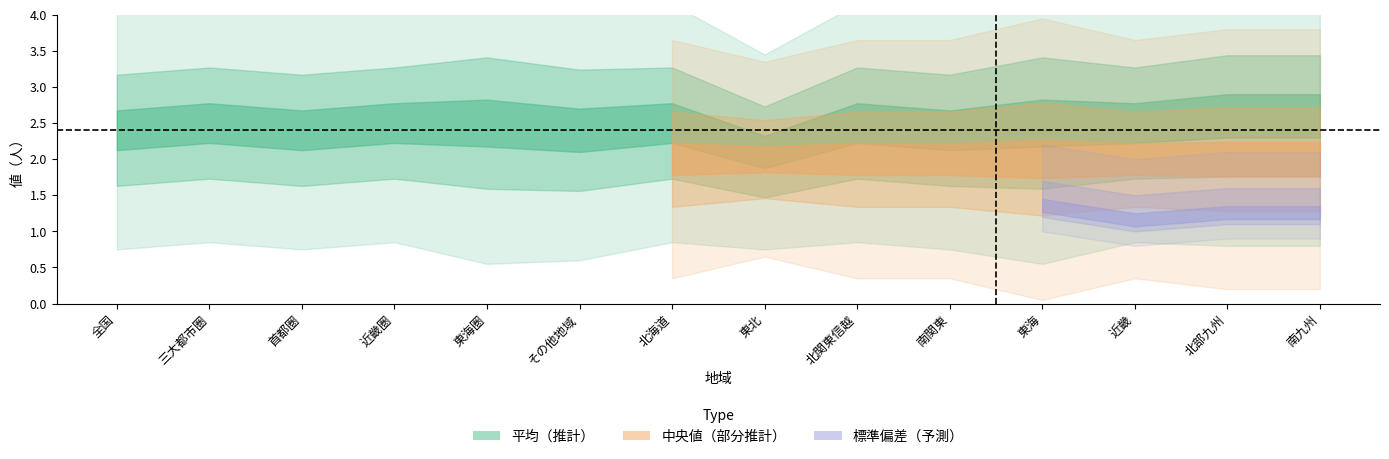

In 平均, how many points are lower than both neighbors (excluding endpoints)?

4